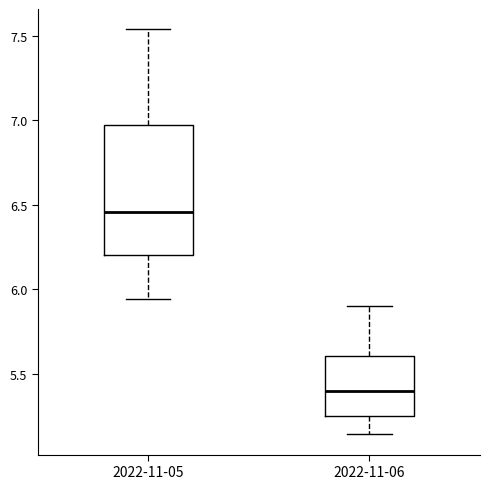

Comparing the boxes themselves (not the whiskers), which one is the tallest?

2022-11-05